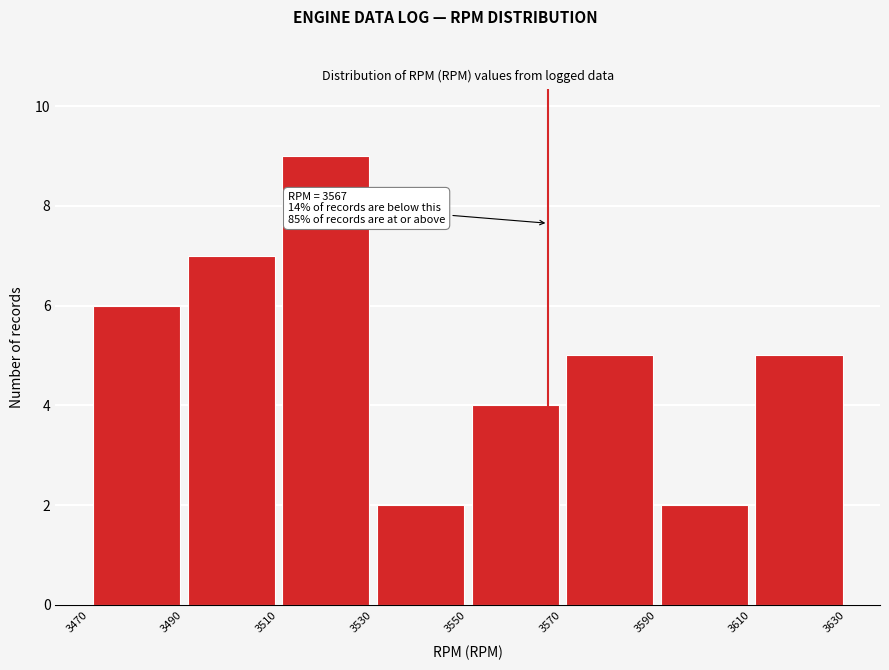

Over which range of the x-axis is the bar tallest?

3510 to 3530